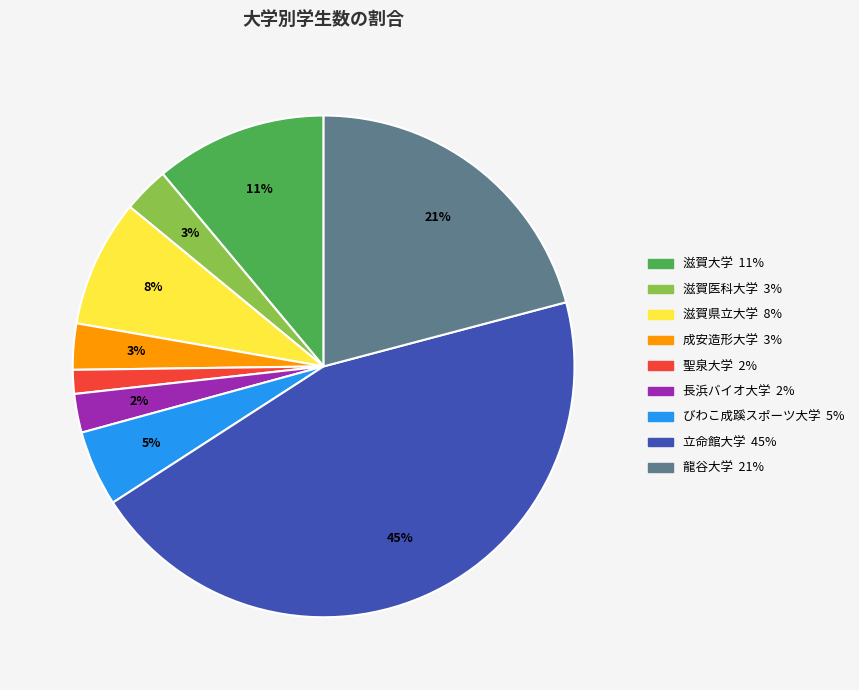

How many segments does this pie chart have?

9